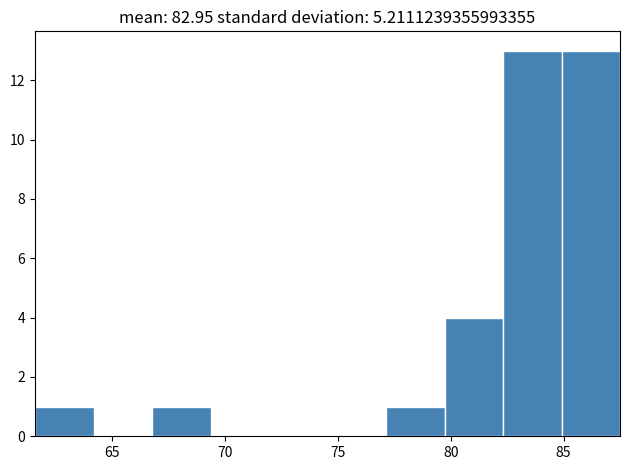

Reading left to right, transcribe this chart: for each bar, give the range it covers on the x-axis and its height. Neither the bar edges nor the heights are printed on the chart, so give them approximately, as read against the axes.

61.5 to 64.0: 1
64.0 to 67.0: 0
67.0 to 69.5: 1
69.5 to 72.0: 0
72.0 to 74.5: 0
74.5 to 77.0: 0
77.0 to 79.5: 1
79.5 to 82.5: 4
82.5 to 85.0: 13
85.0 to 87.5: 13